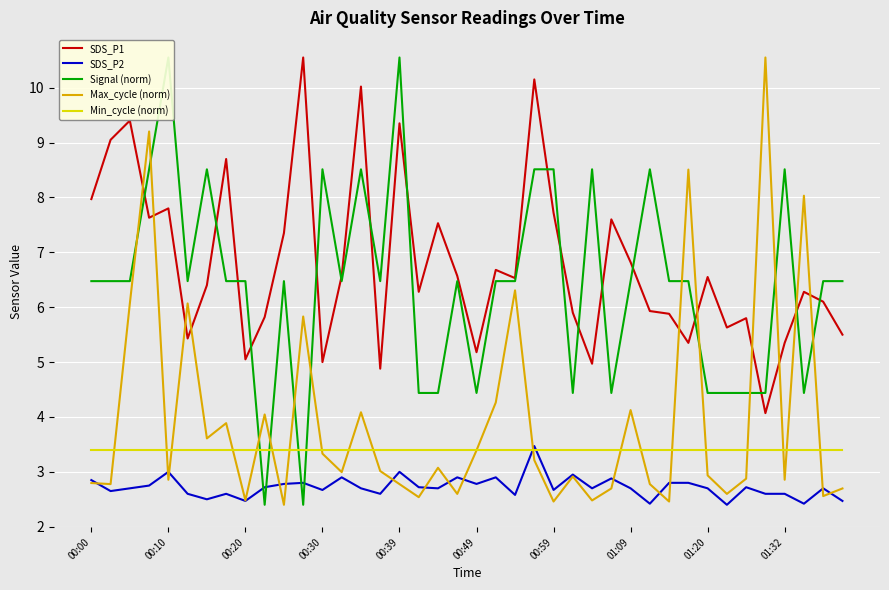

What is the lowest value of the SDS_P1 series?

4.1